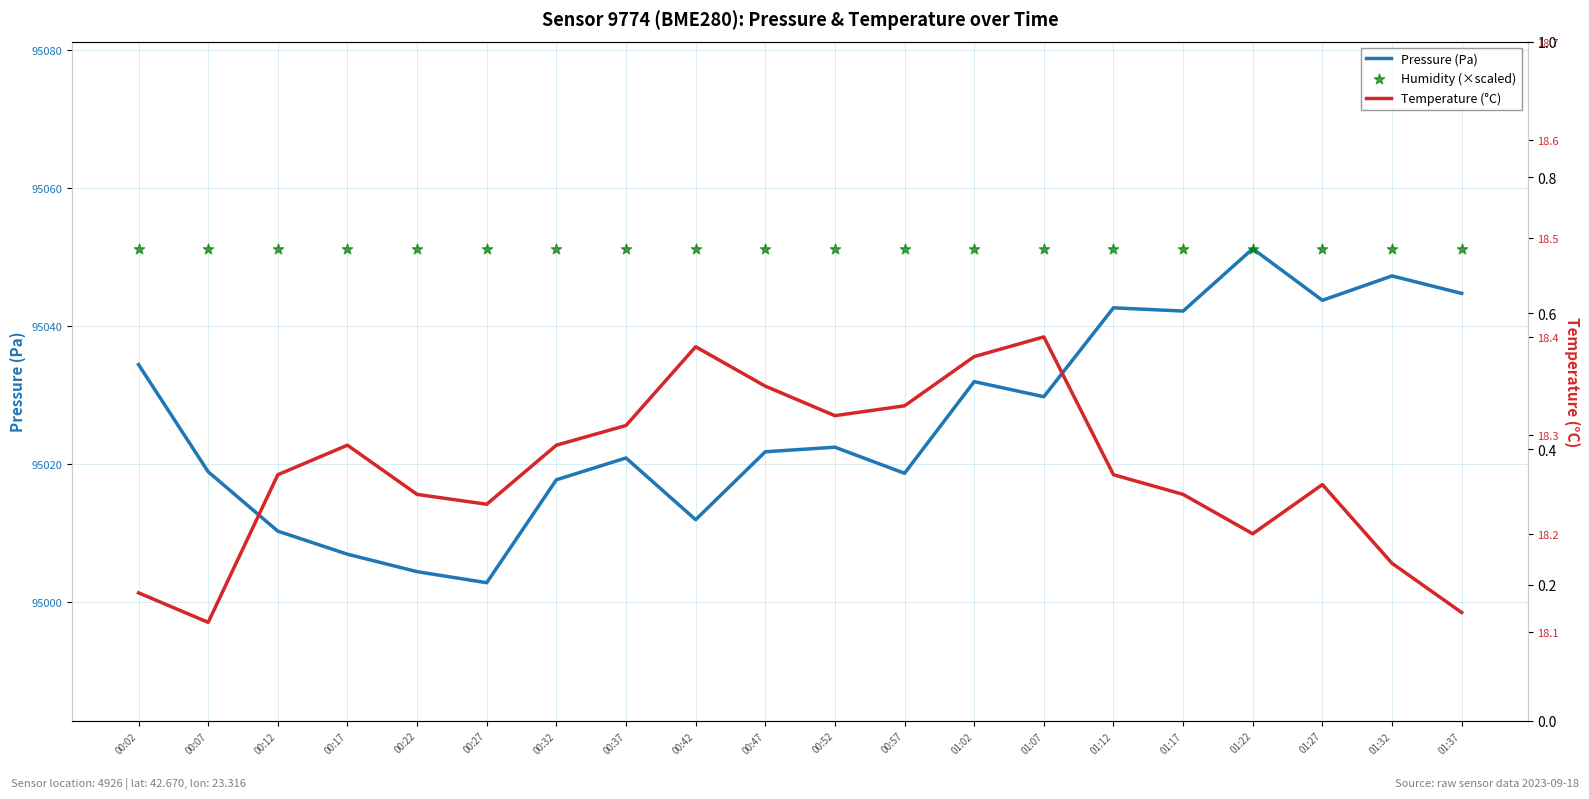

What is the total value across all series at 00:17?

190076.4